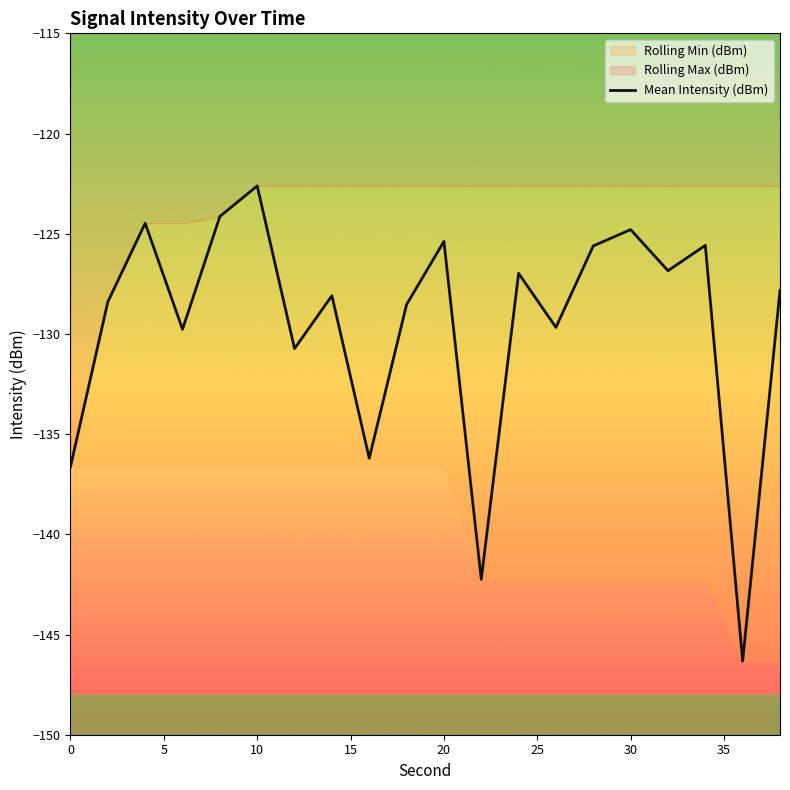

Which category has the highest value in the Mean Intensity (dBm) series?

10